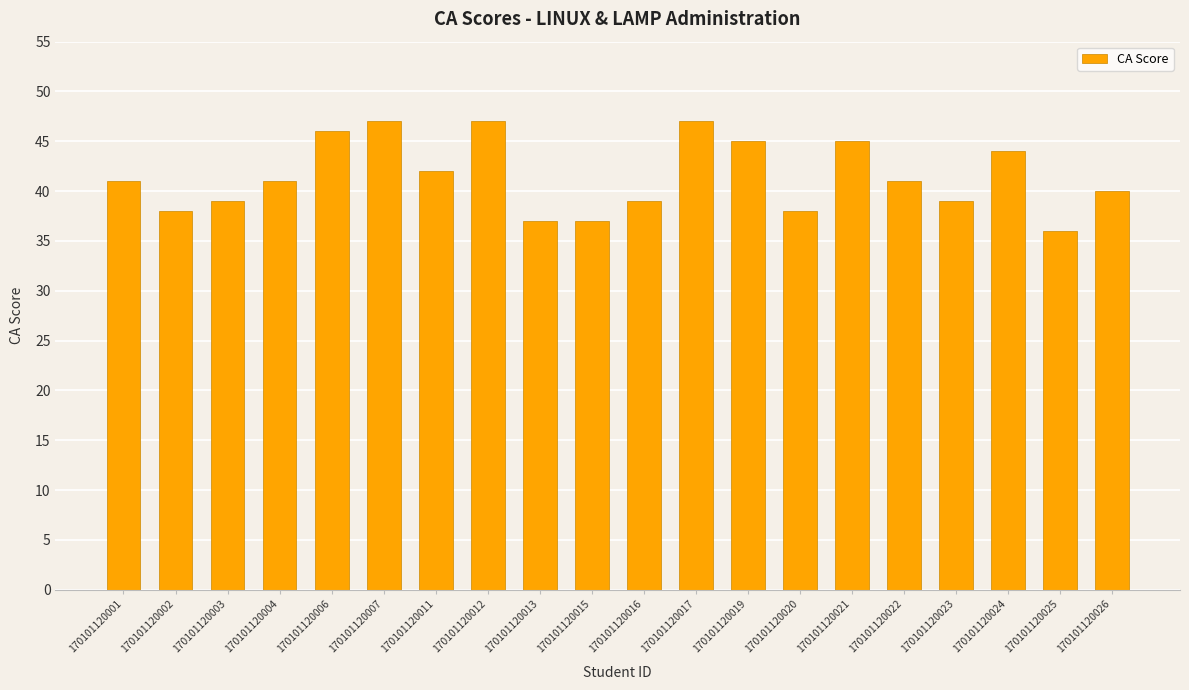

What is the value of the 17th bar from the left?

39